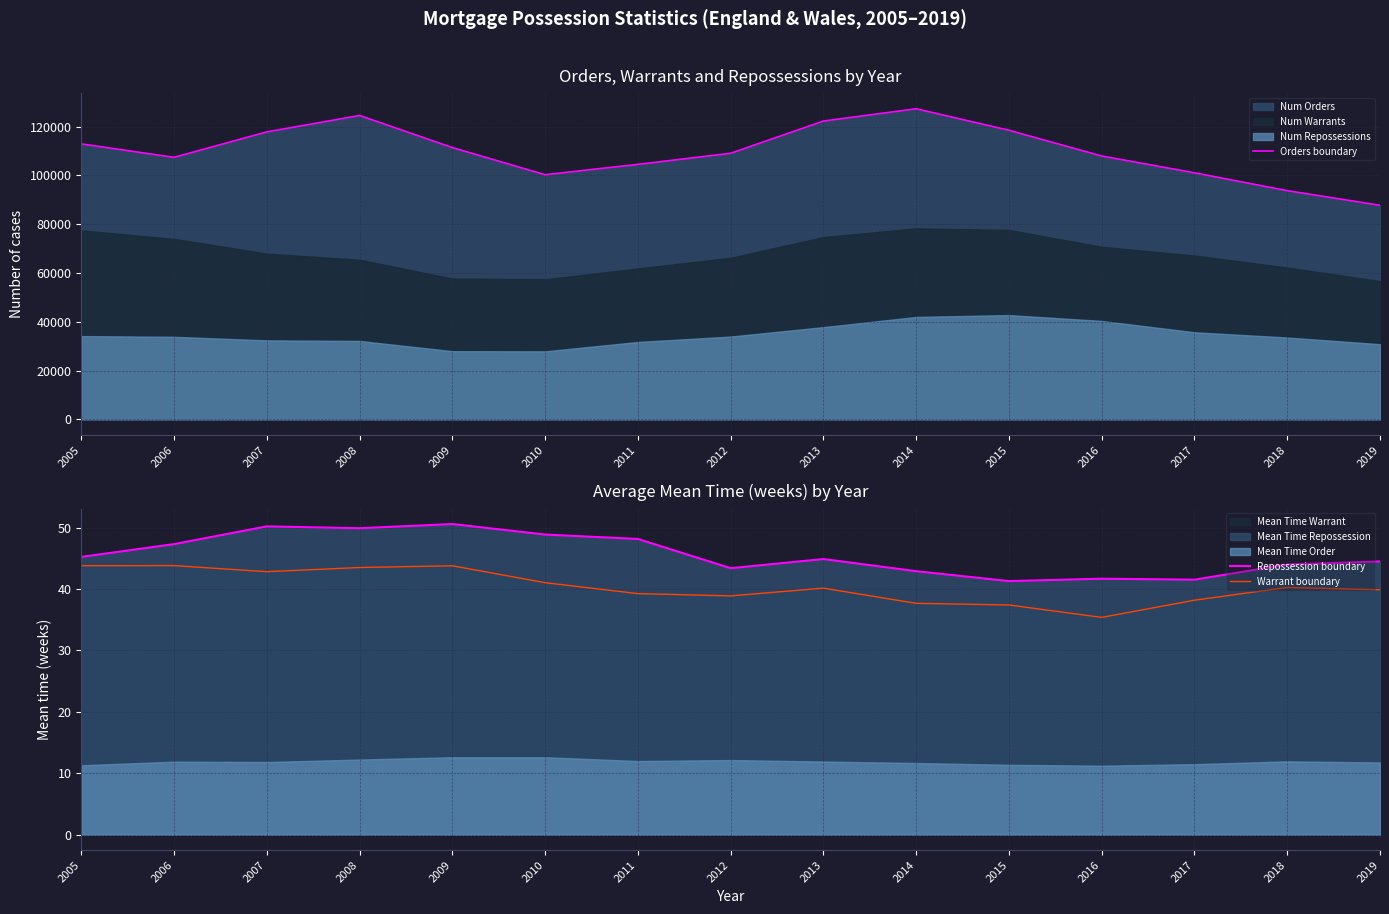

True or false: Orders boundary and Warrant boundary intersect in this chart.

False